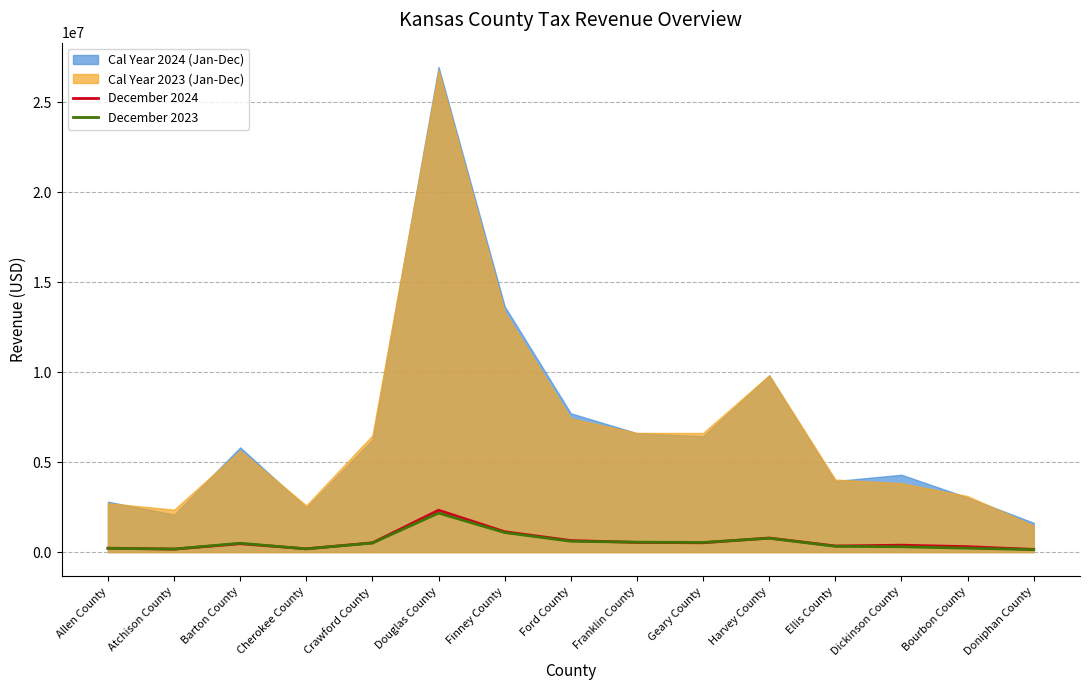

Between Dickinson County and Harvey County, which is larger?

Harvey County